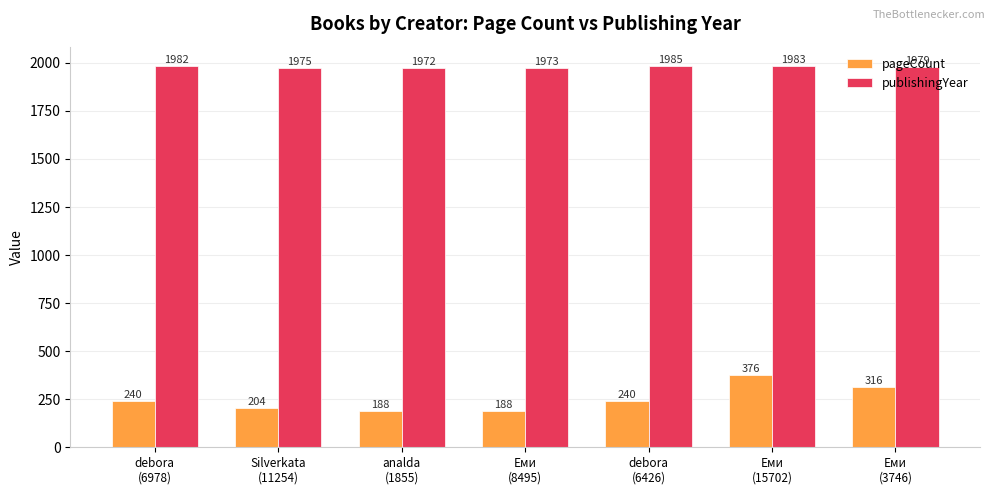

Reading right to left, list all the values displayed in this chart.

pageCount: Еми
(3746)=316	Еми
(15702)=376	debora
(6426)=240	Еми
(8495)=188	analda
(1855)=188	Silverkata
(11254)=204	debora
(6978)=240
publishingYear: Еми
(3746)=1979	Еми
(15702)=1983	debora
(6426)=1985	Еми
(8495)=1973	analda
(1855)=1972	Silverkata
(11254)=1975	debora
(6978)=1982